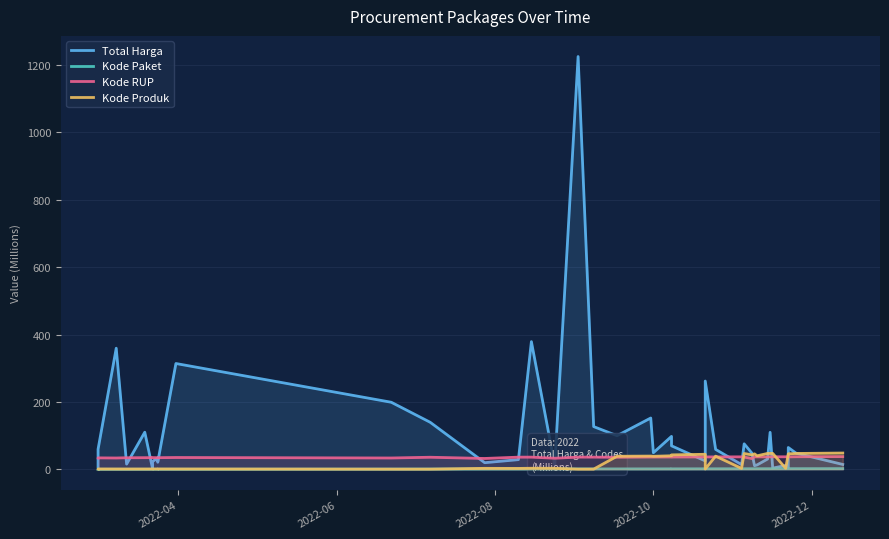

At which label does Kode Paket reach its minimum?

2022-04